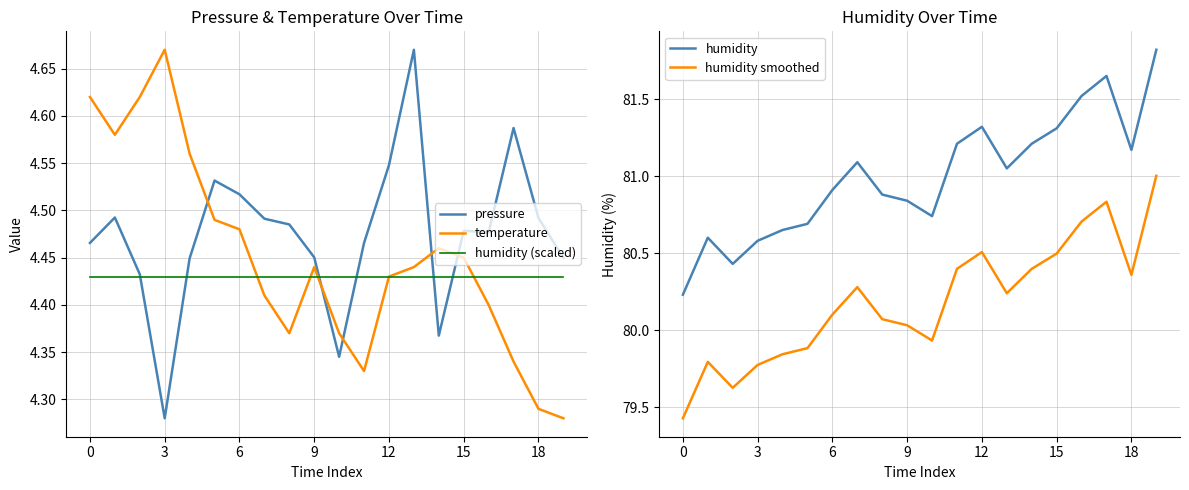

At which label does humidity first exceed 81?

7